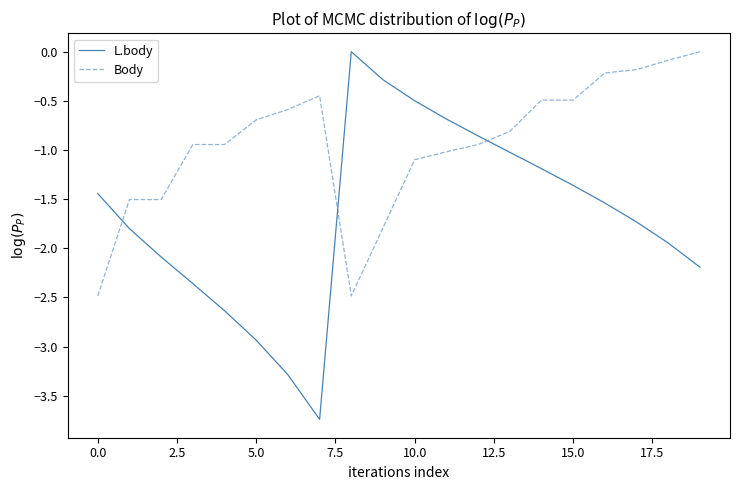

Which series has the largest total across all categories?

Body